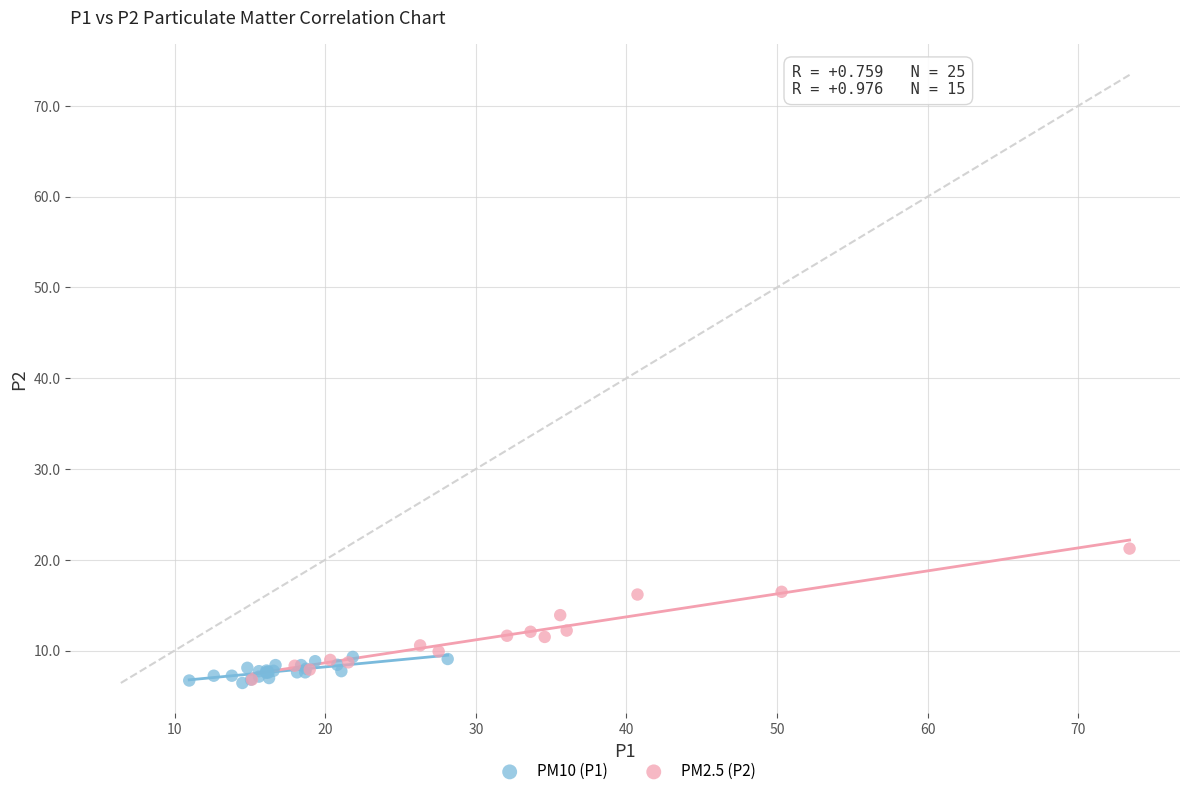

Which series has the widest spread of Y values?

PM2.5 (P2)